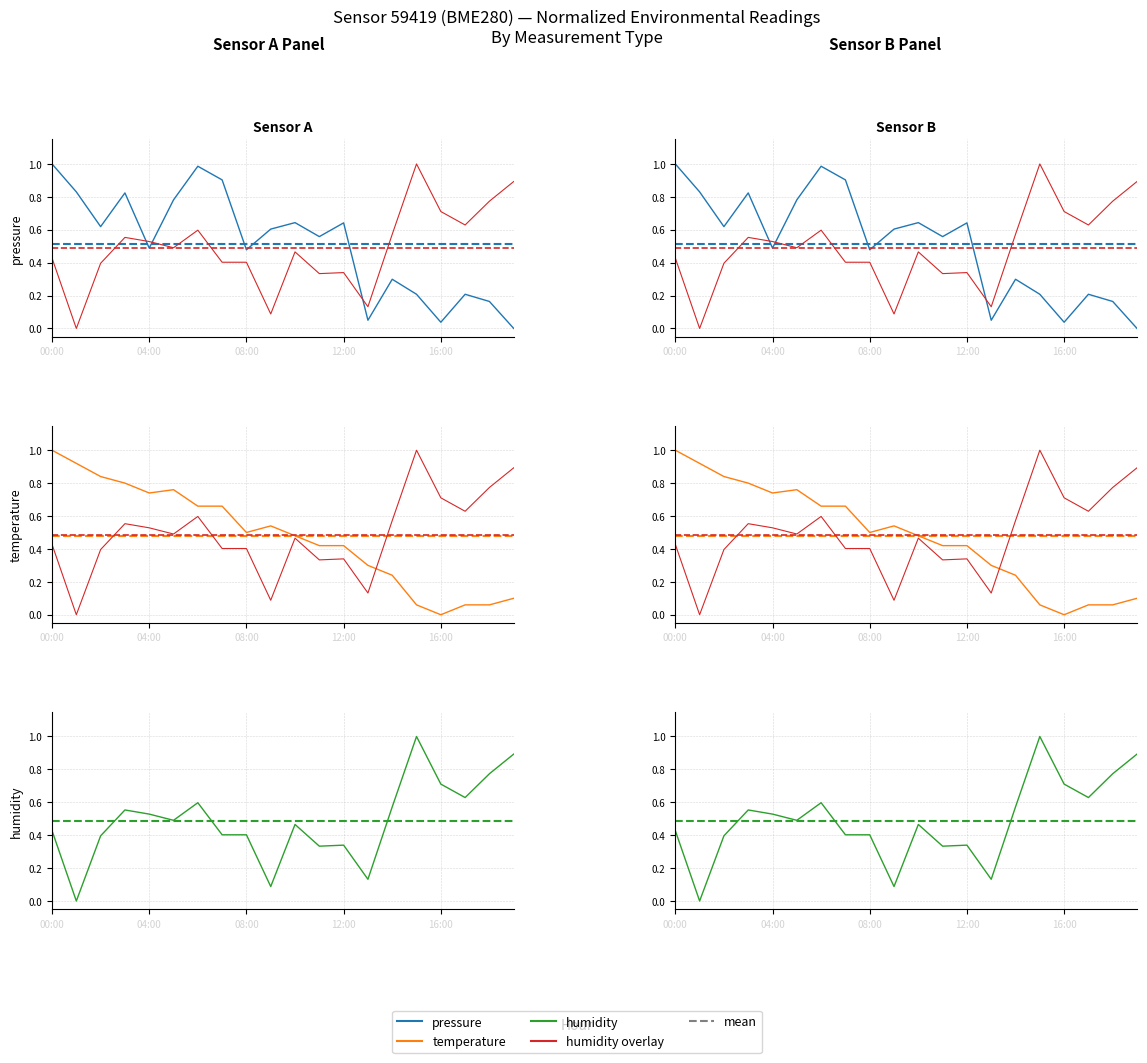

What is the label of the 11th point from the right?

09:00